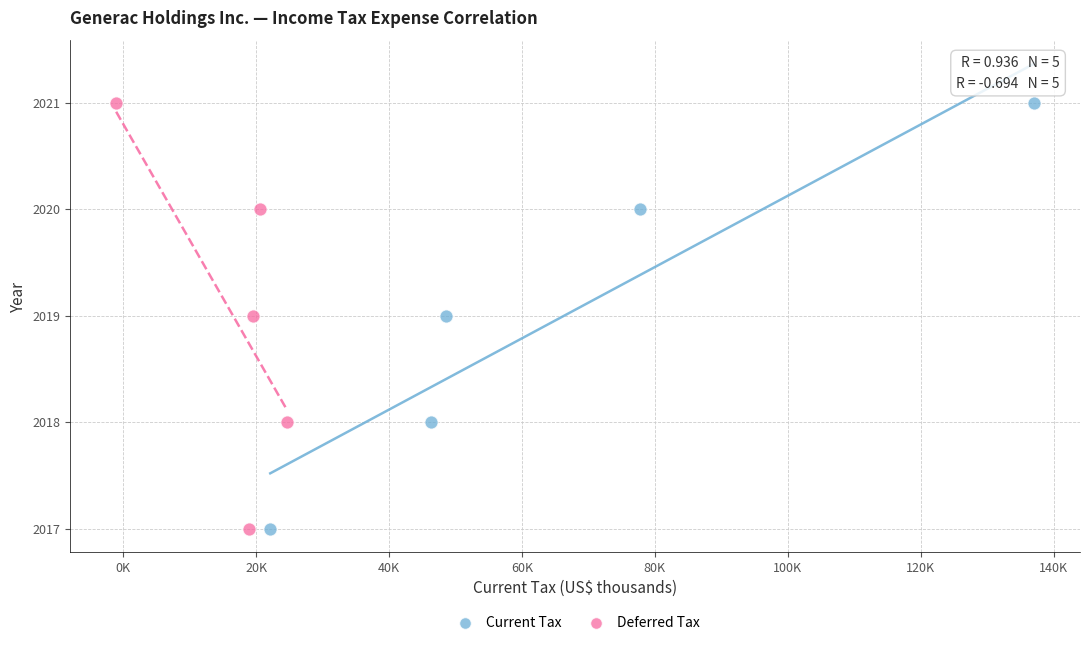

What are all the series names shown in the legend?

Current Tax, Deferred Tax